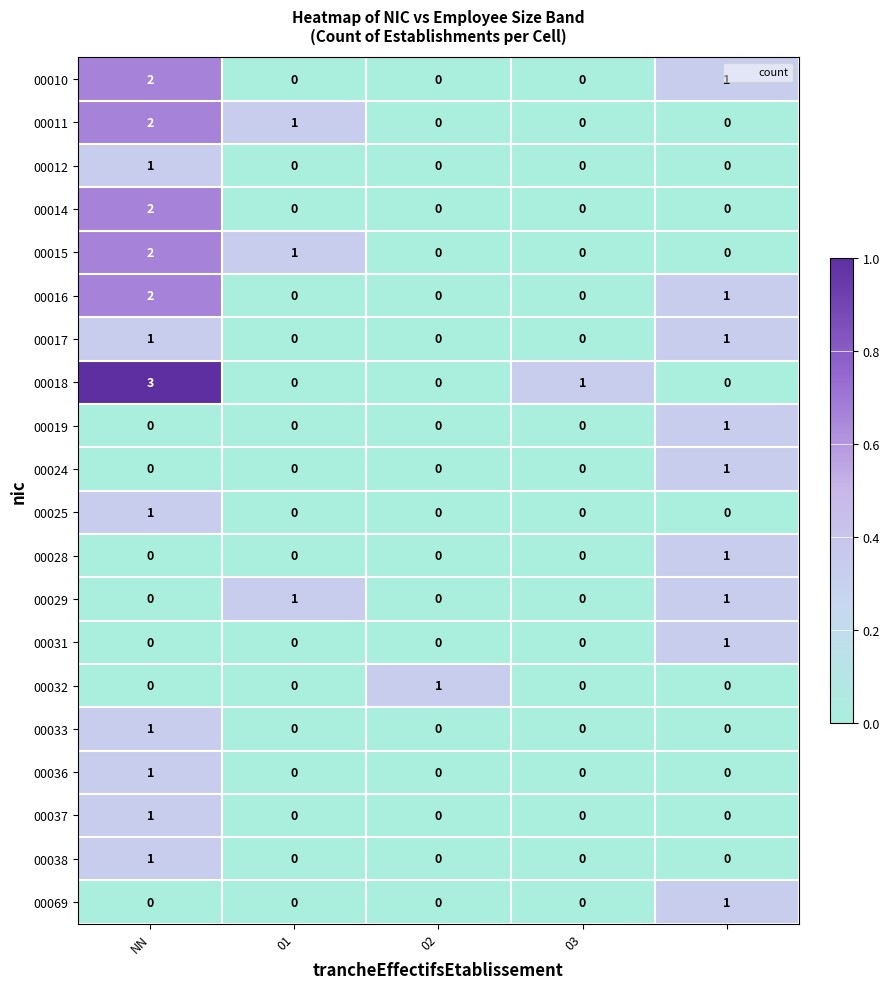

Which series has the largest range (max minus min)?

00018